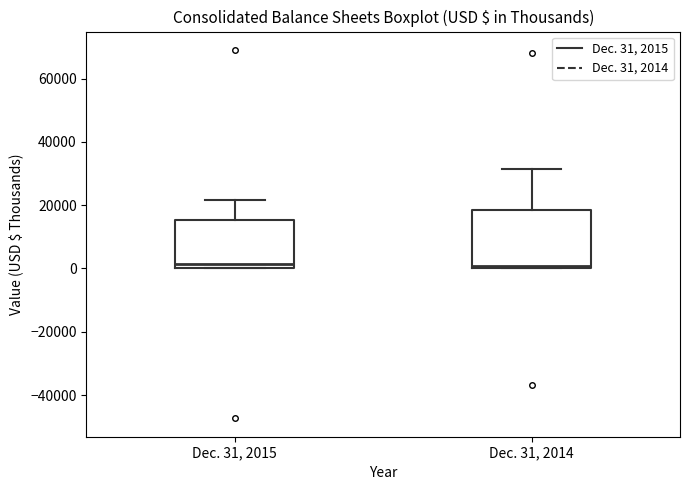

Where does the upper whisker of the box for Dec. 31, 2014 end on the y-axis? The values are not printed on the chart, so give them approximately, as read against the axis.

32000